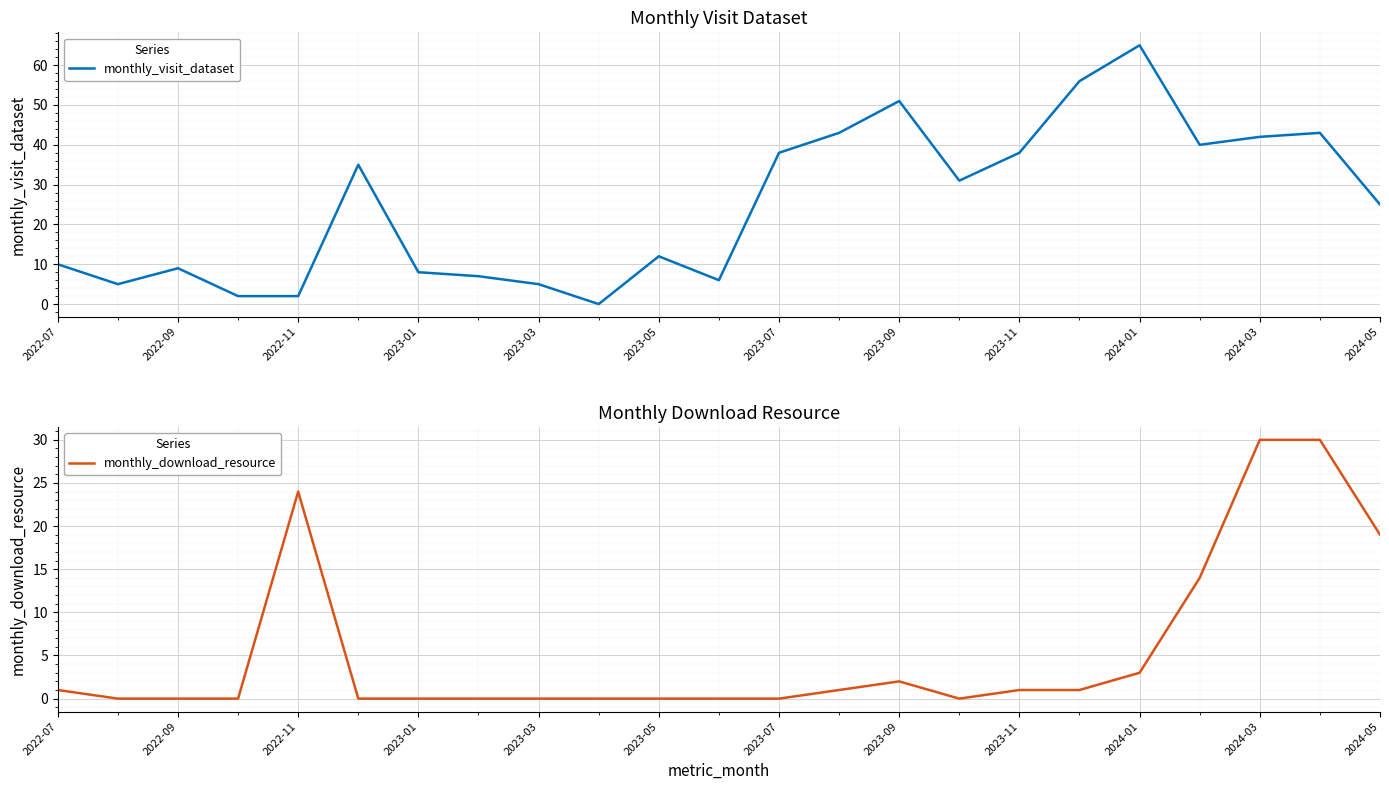

What is the maximum value for monthly_visit_dataset?

65